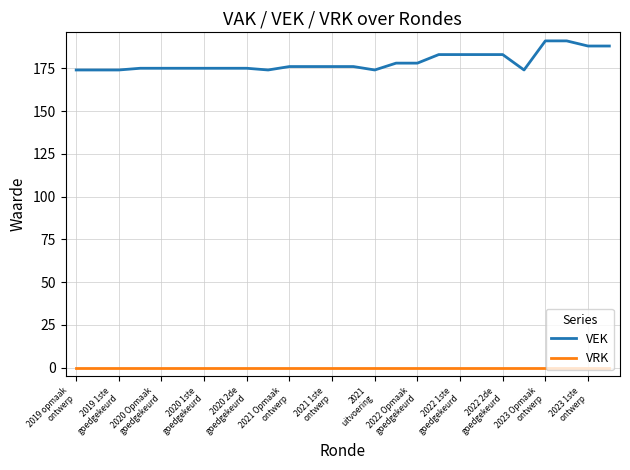

Count the number of data series in this chart.

2